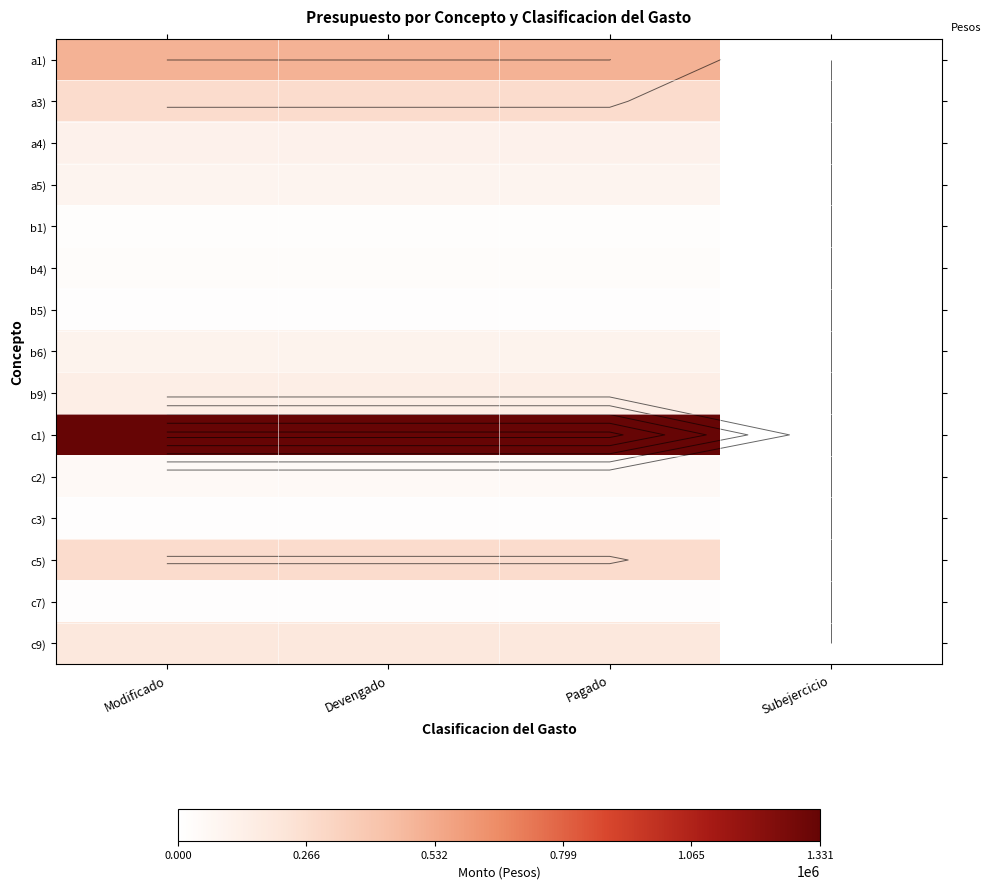

What is the sum of the c7) values at Pagado and Subejercicio?

12803